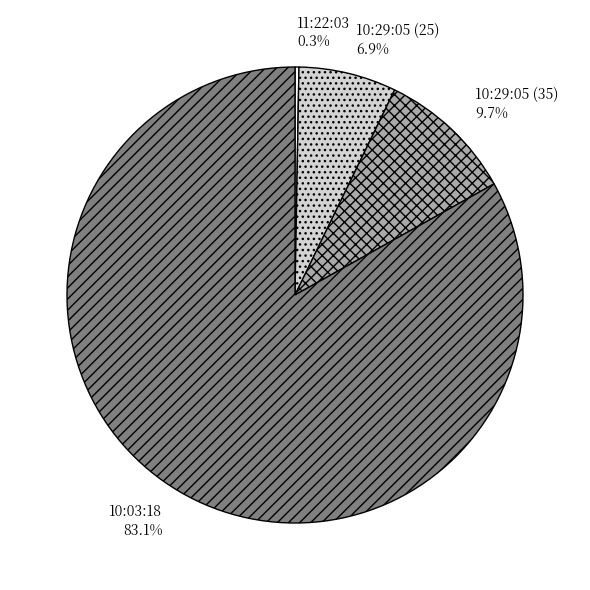

Is it true that 10:29:05 (25) is 7% of the pie?

True